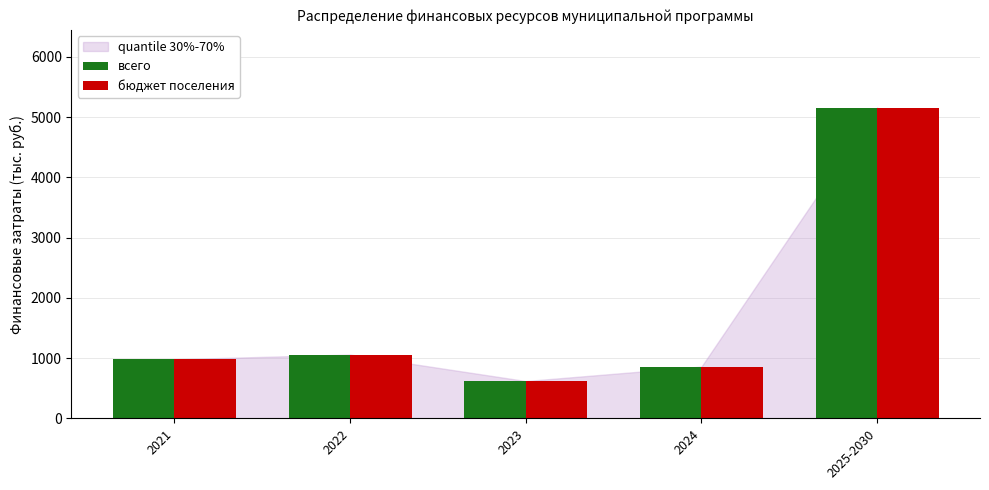

The бюджет поселения series shows 981.4 at 2021. True or false?

True